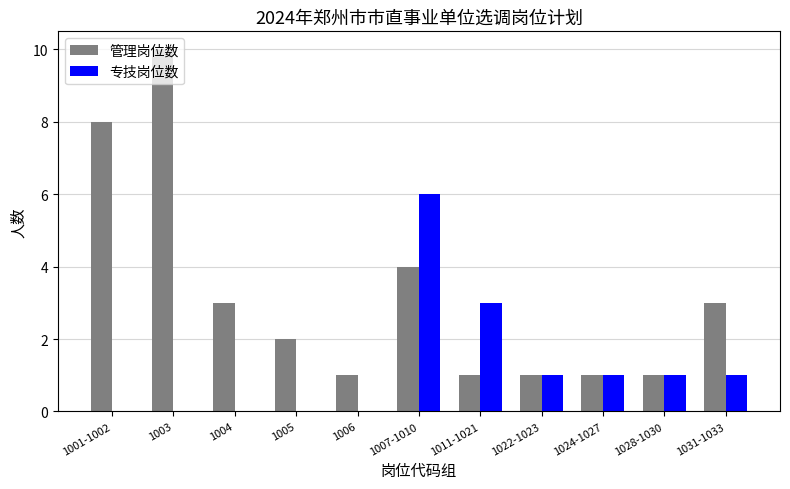

True or false: 专技岗位数 has a value of 0 at 1003.

True